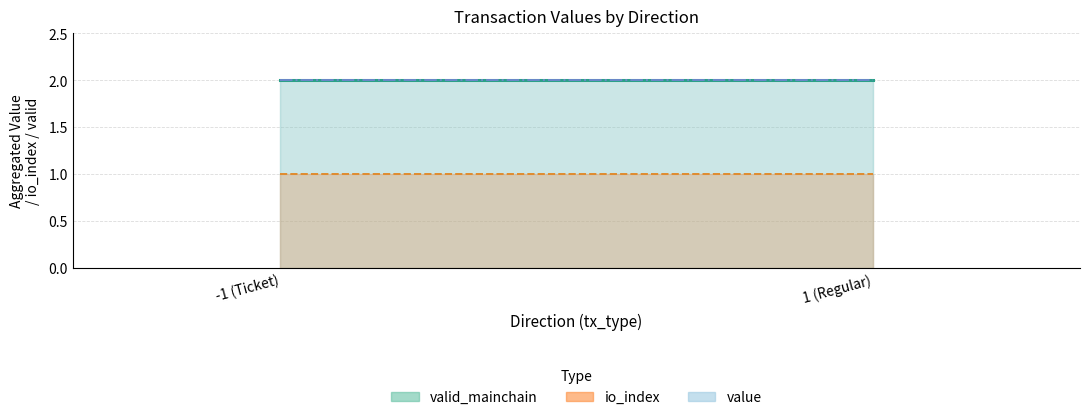

What position from the right is 1 (Regular)?

1